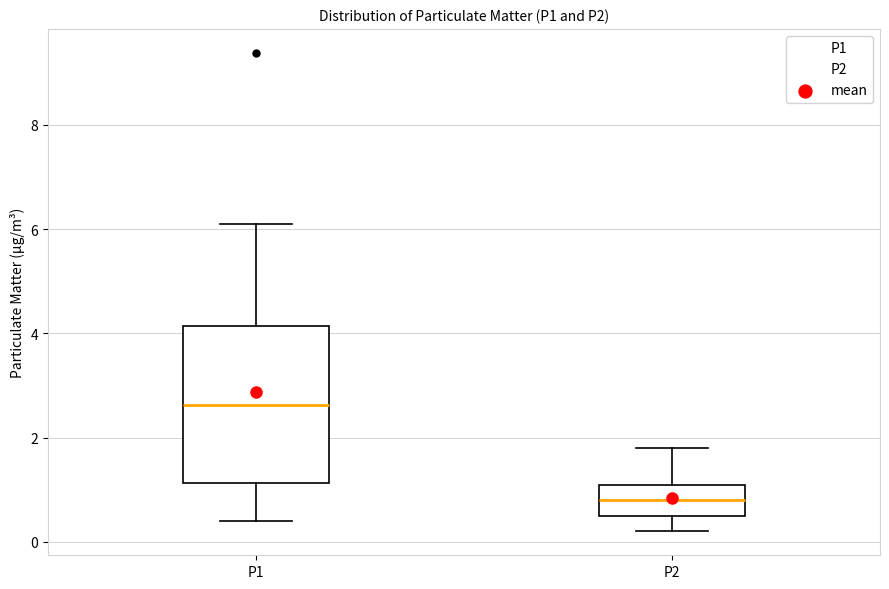

Where is the lower edge of the box for P1 on the y-axis? The values are not printed on the chart, so give them approximately, as read against the axis.

1.2